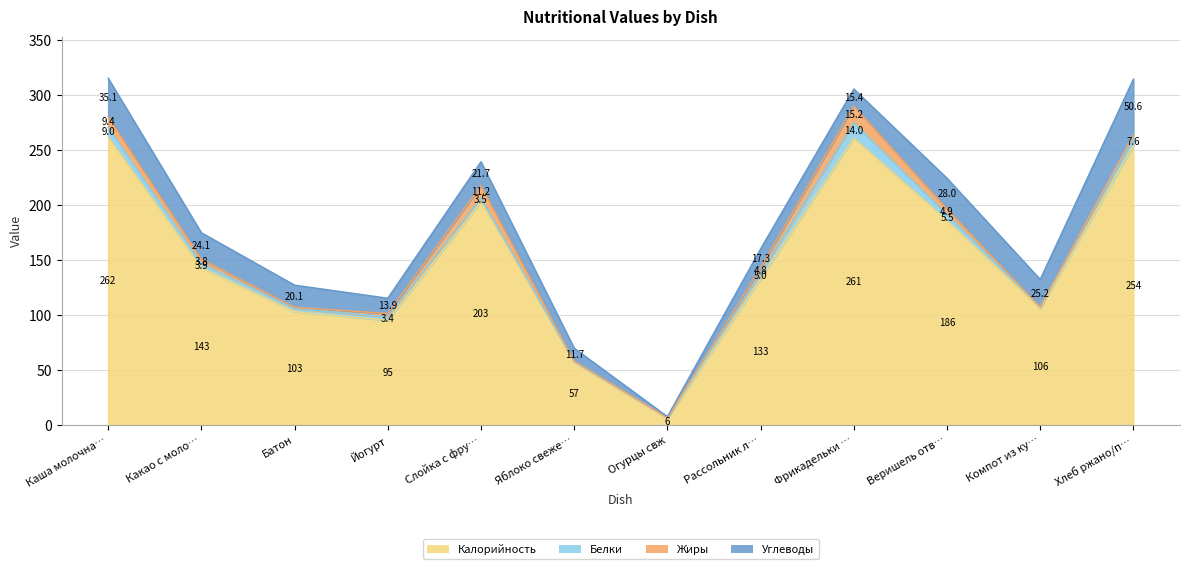

What is the total value across all series at Компот из кураги?

132.3